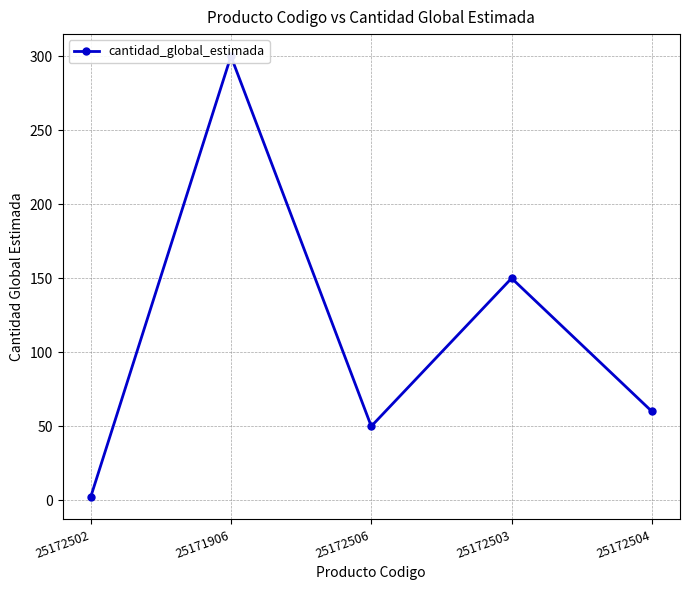

Reading left to right, transcribe all the data shown in this chart.

25172502=2	25171906=300	25172506=50	25172503=150	25172504=60